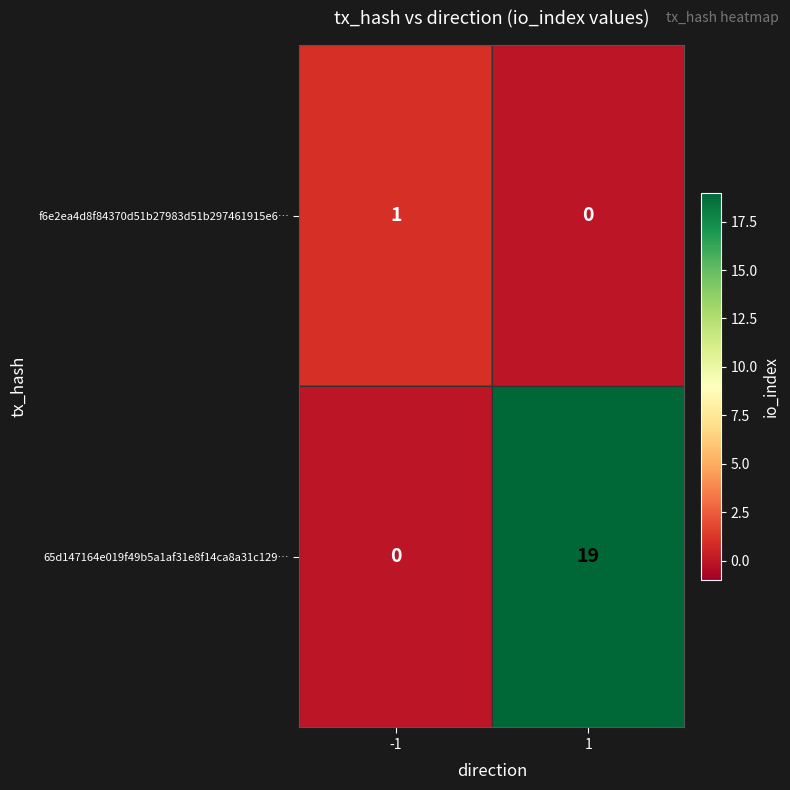

Rank the series at 1 from lowest to highest value.

f6e2ea4d8f84370d51b27983d51b297461915e6…, 65d147164e019f49b5a1af31e8f14ca8a31c129…